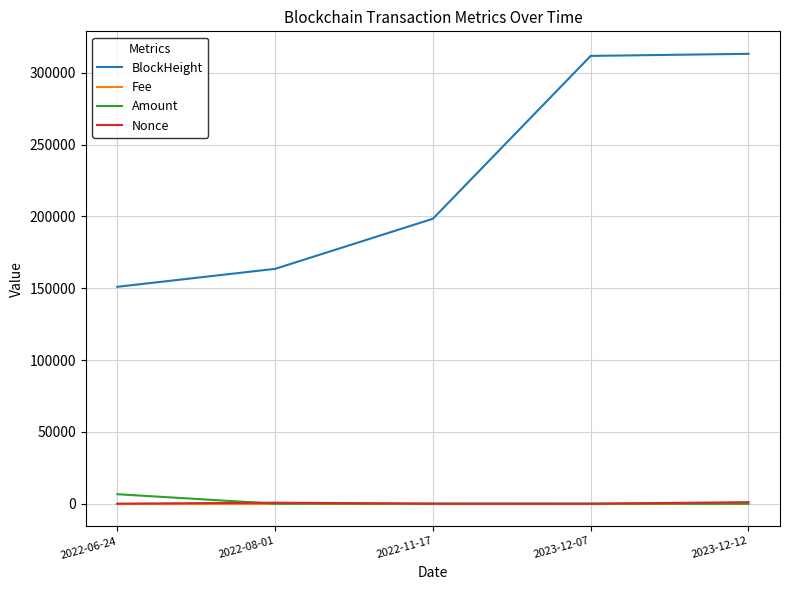

Which series has the largest range (max minus min)?

BlockHeight